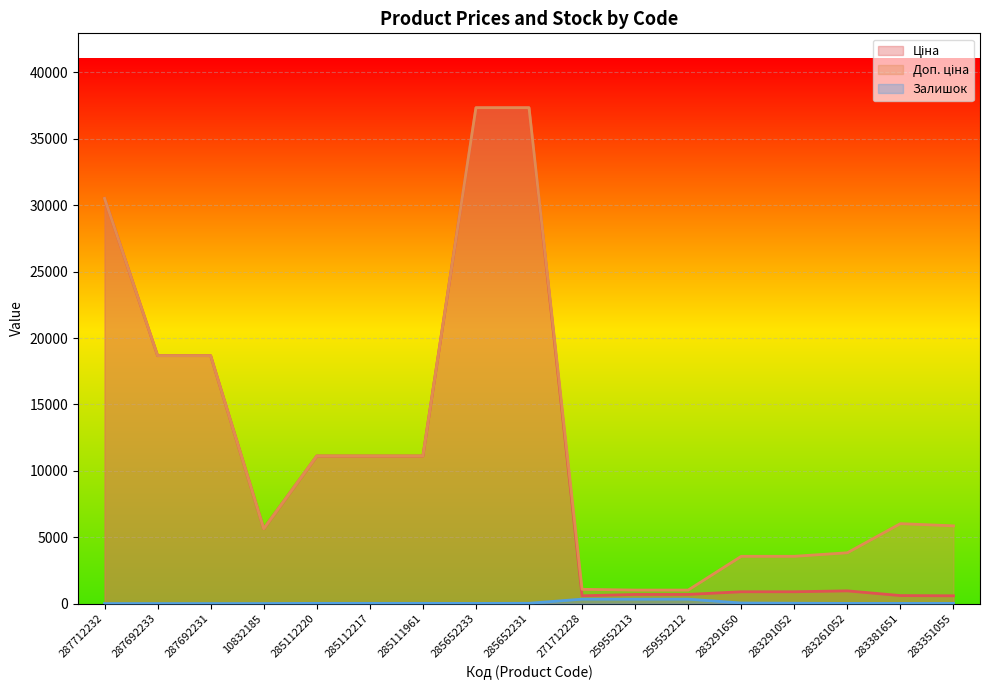

Which series has the largest total across all categories?

Доп. ціна